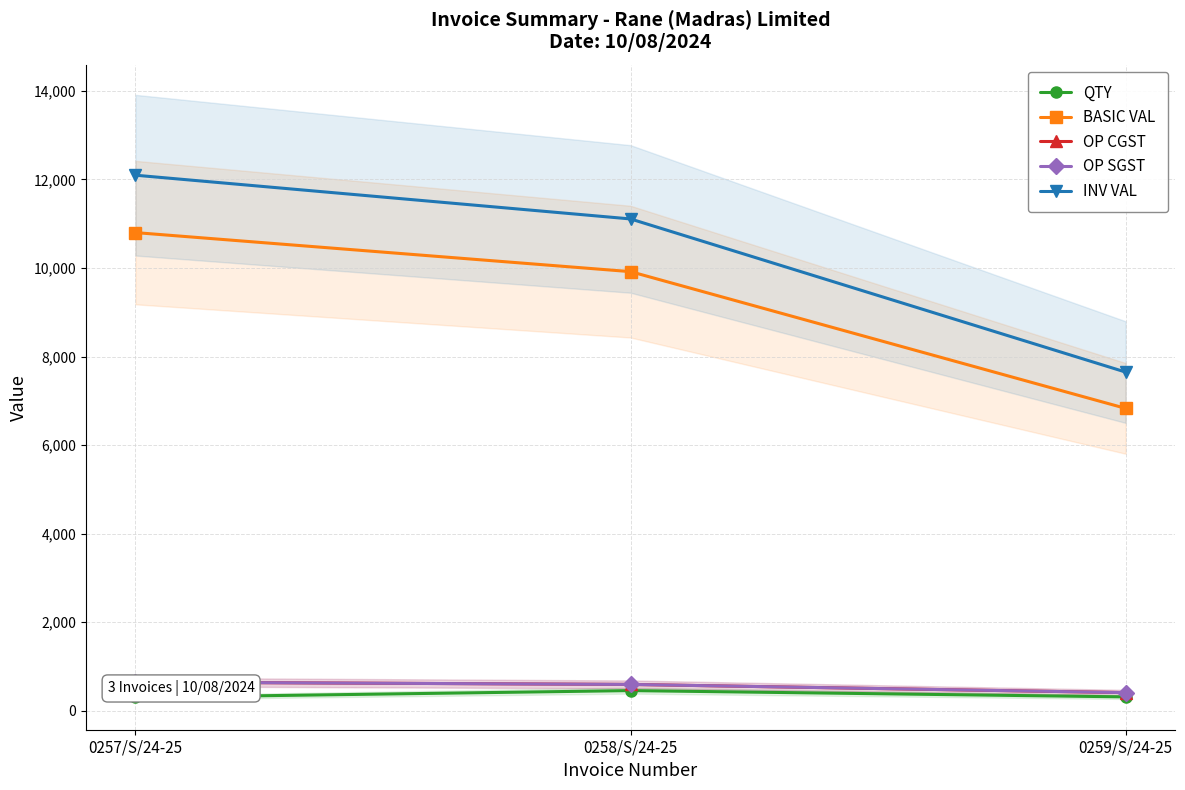

What position from the right is 0257/S/24-25?

3